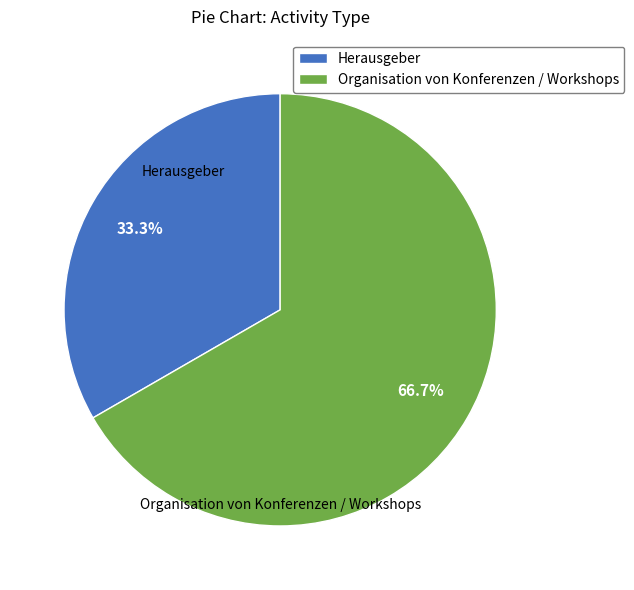

Does any single category account for the majority?

Yes